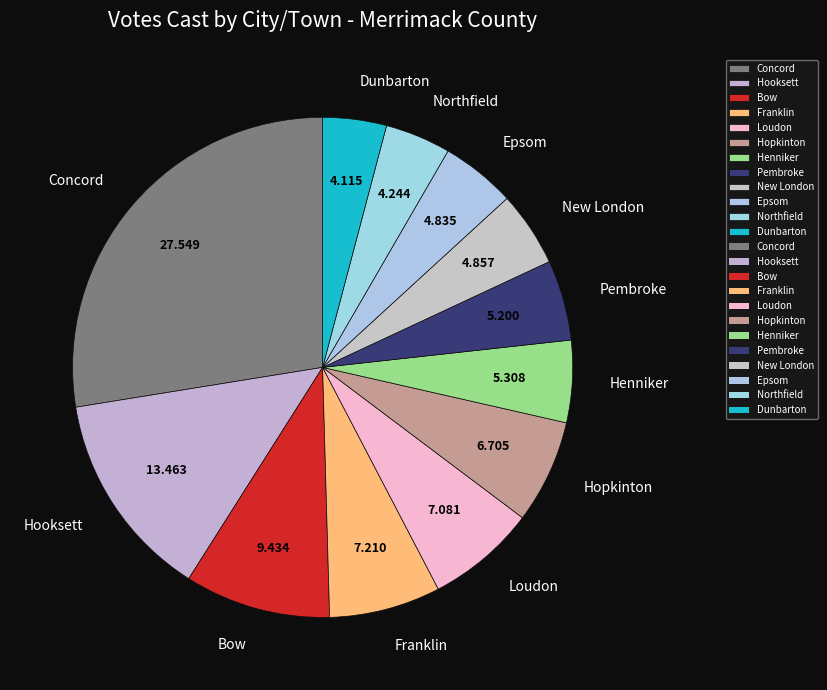

Which category has the biggest portion of the pie?

Concord